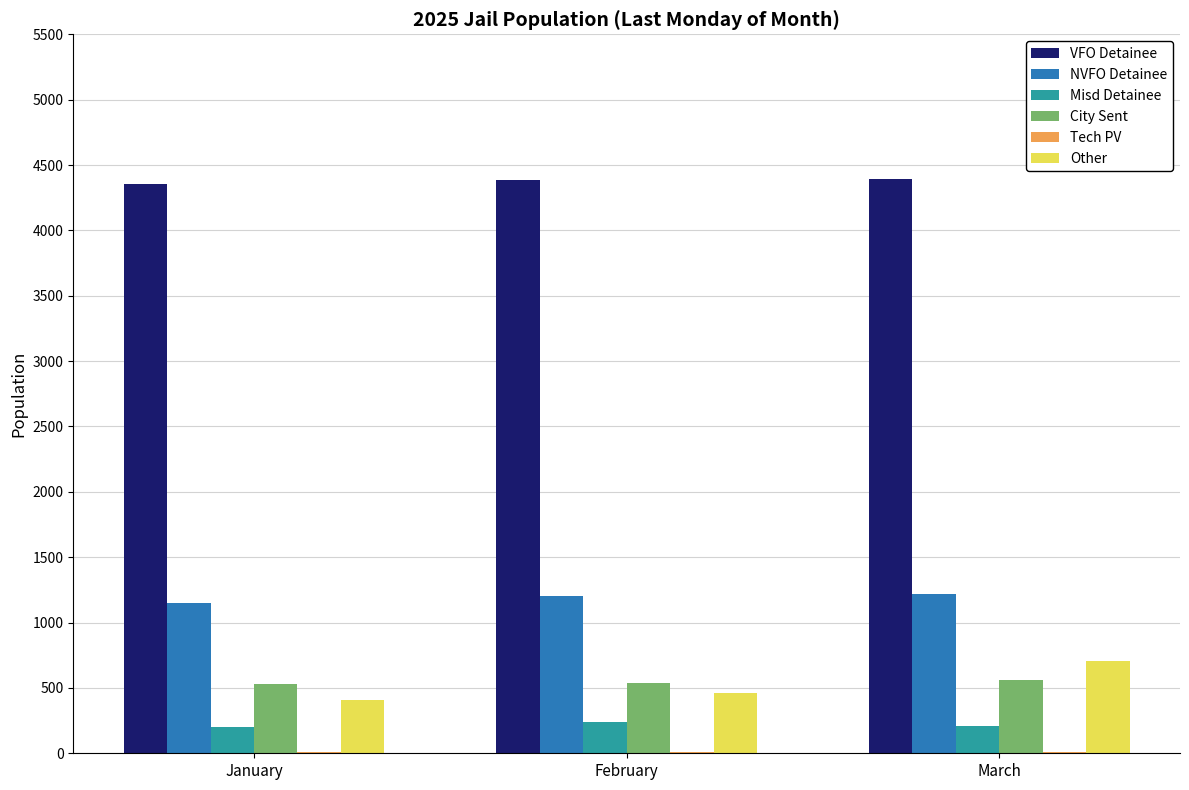

How many data points does each series have?

3